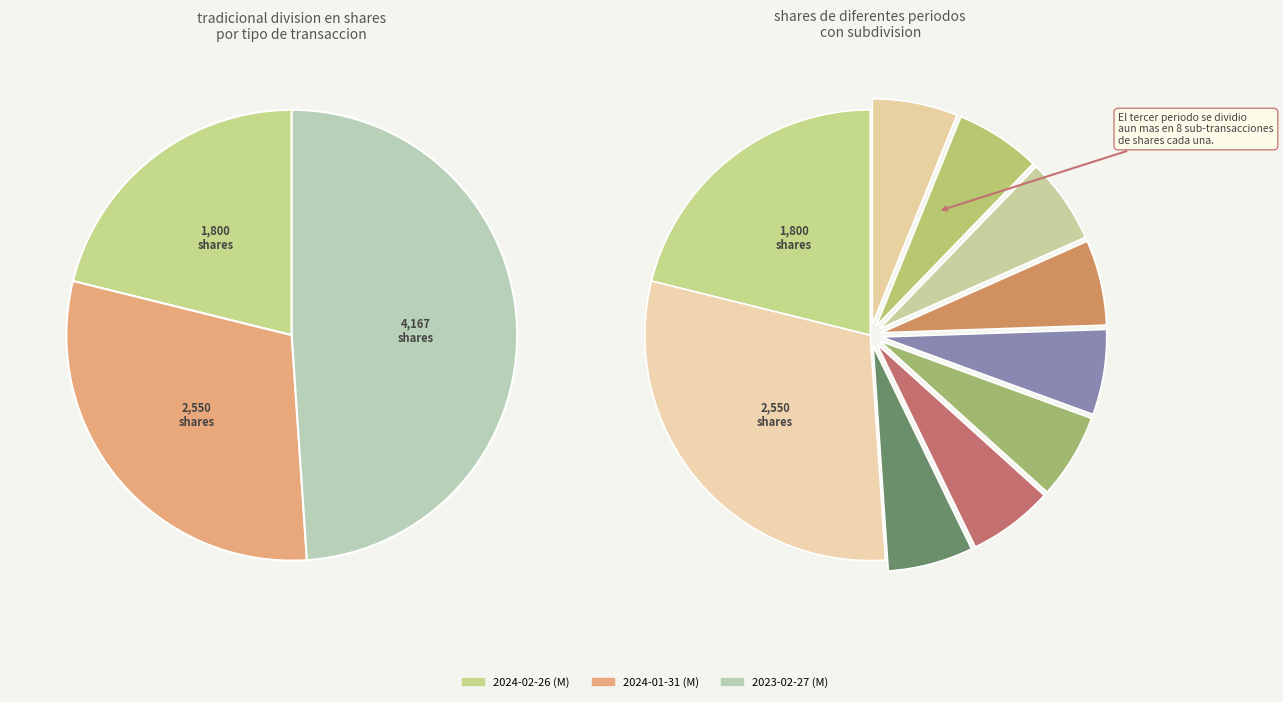

To the nearest percent, what is the difference between the 2023-02-27 (M) and 2024-02-26 (M) slice percentages?

28%